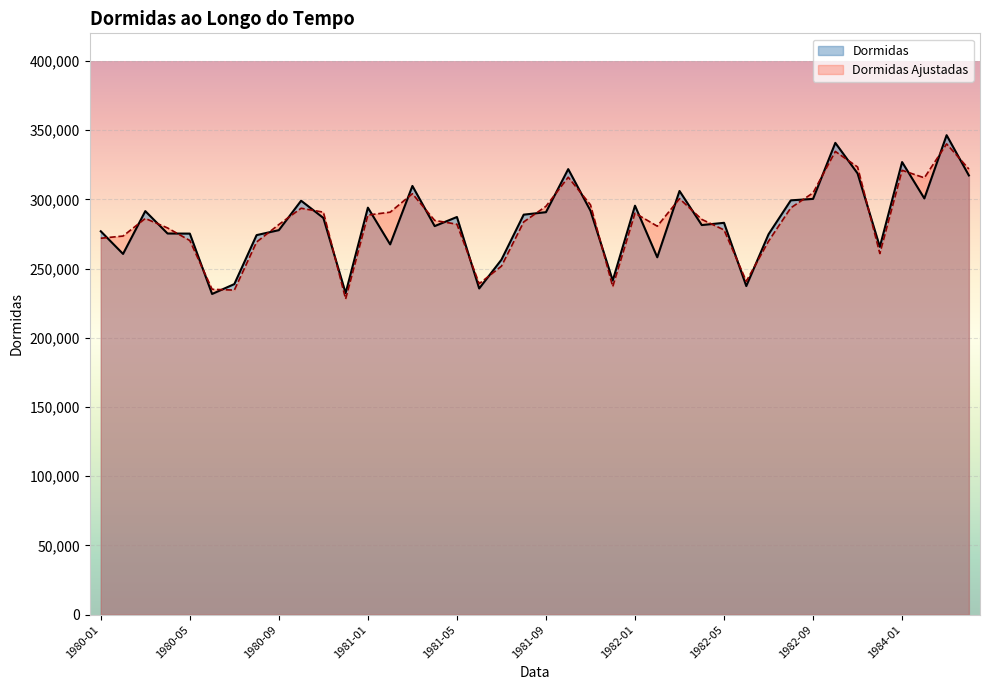

What are all the series names shown in the legend?

Dormidas, Dormidas Ajustadas